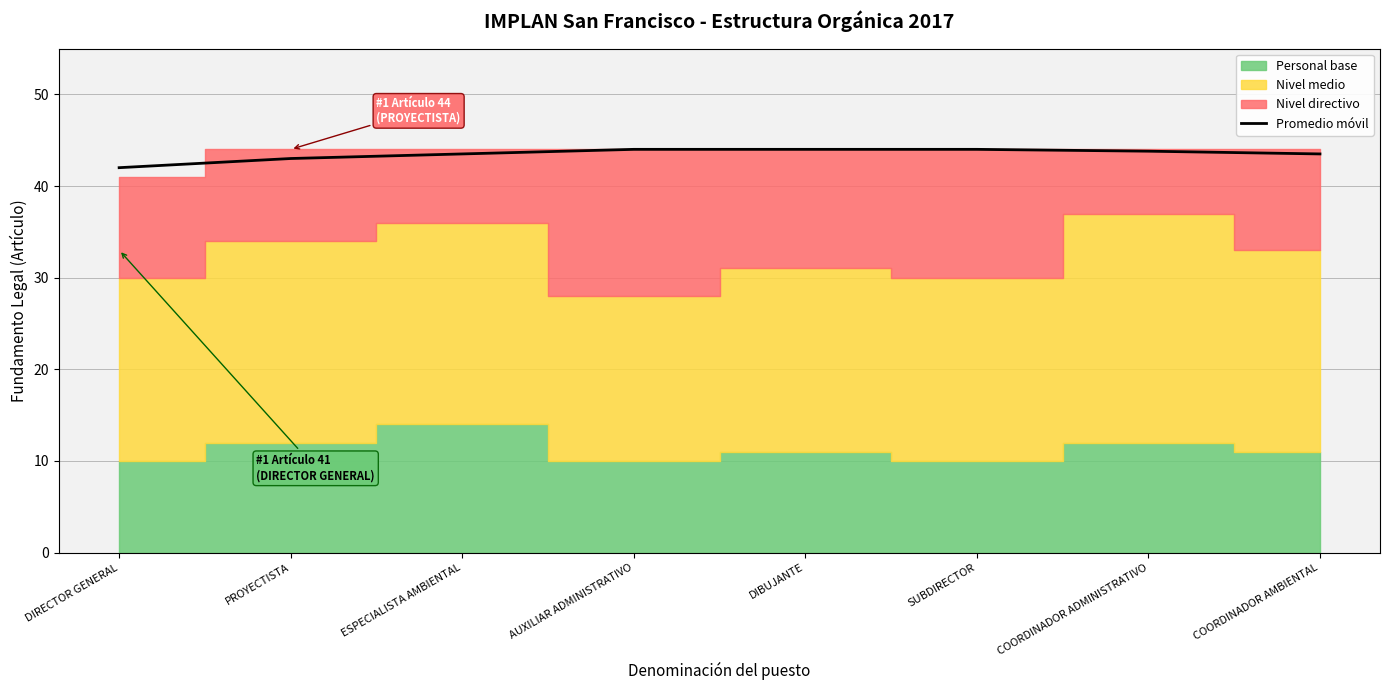

Reading right to left, transcribe all the data shown in this chart.

43.5	43.8	44.0	44.0	44.0	43.5	43.0	42.0